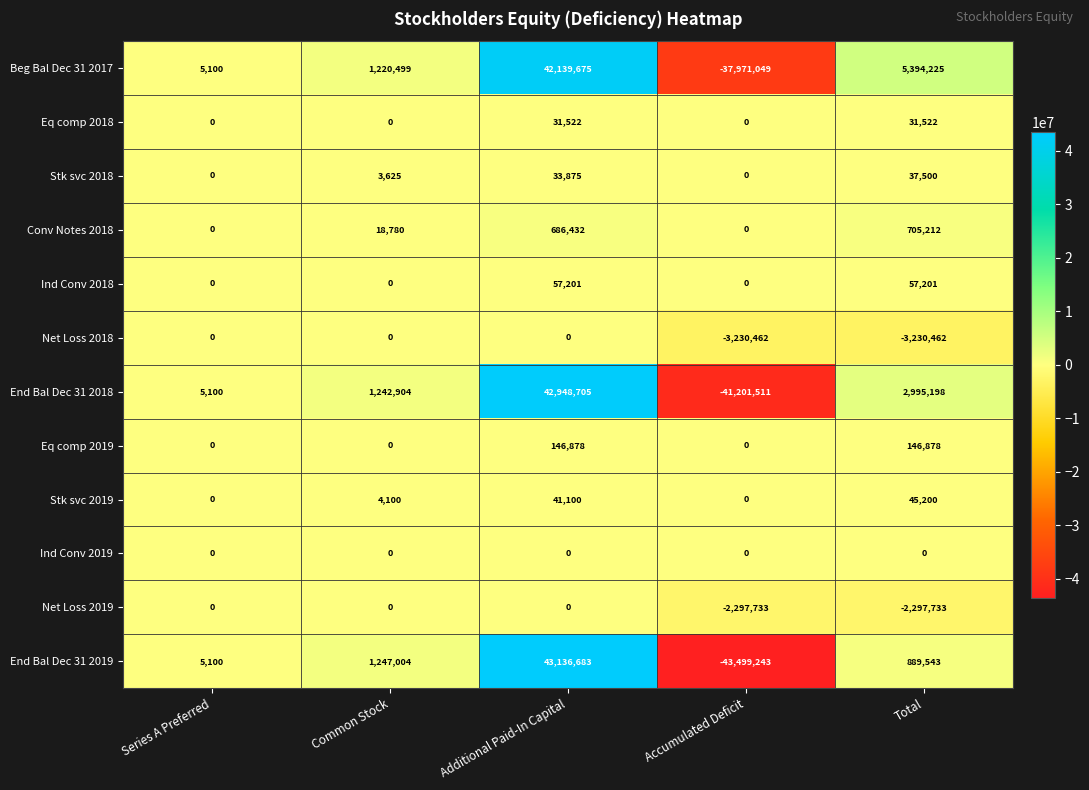

Is it true that Ind Conv 2018 equals -33298 at Common Stock?

False